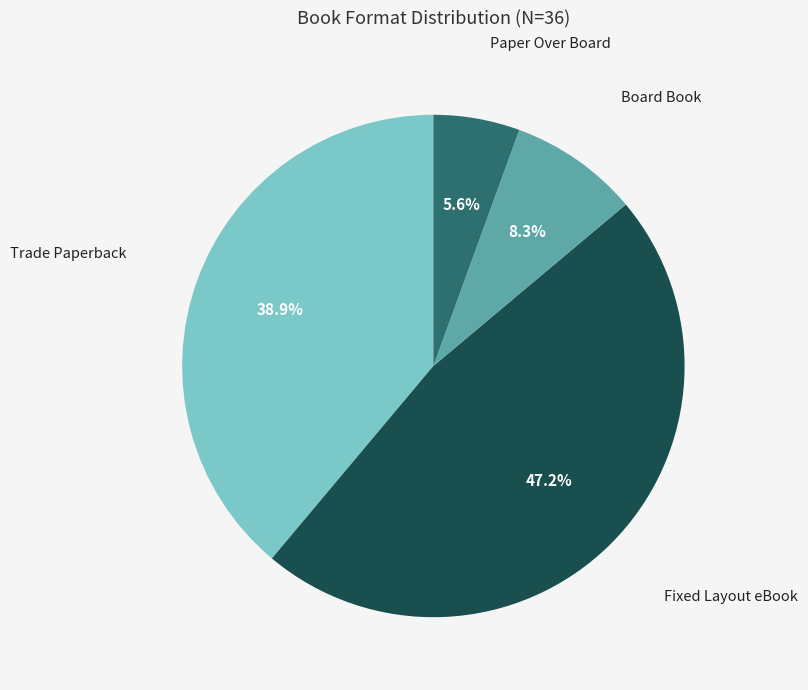

Count the number of slices in the pie.

4